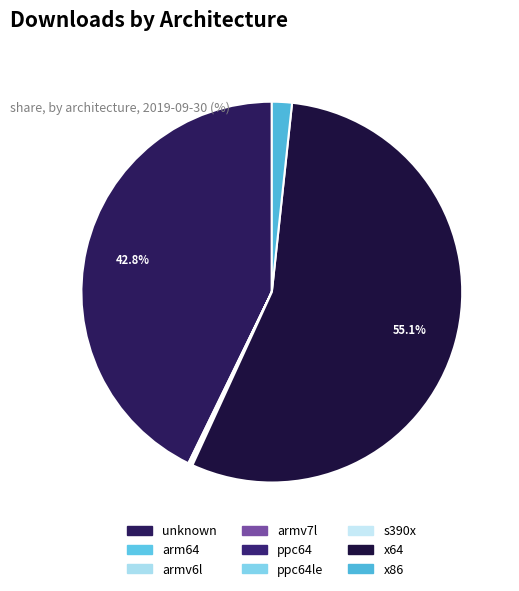

How many segments does this pie chart have?

9